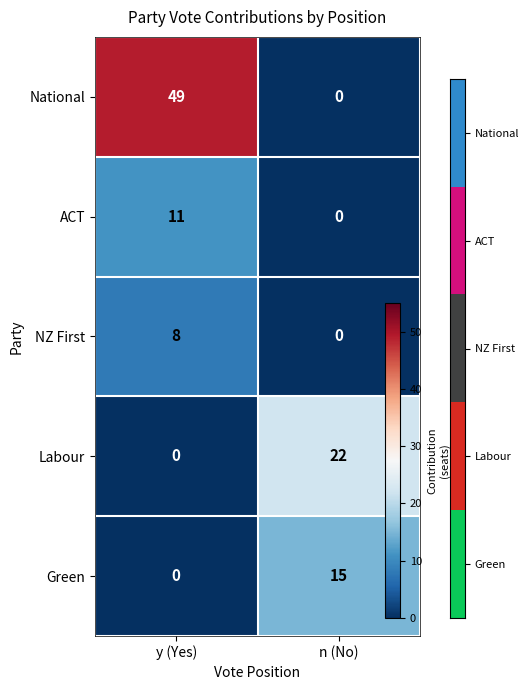

Rank the series by their maximum value, from lowest to highest.

NZ First, ACT, Green, Labour, National